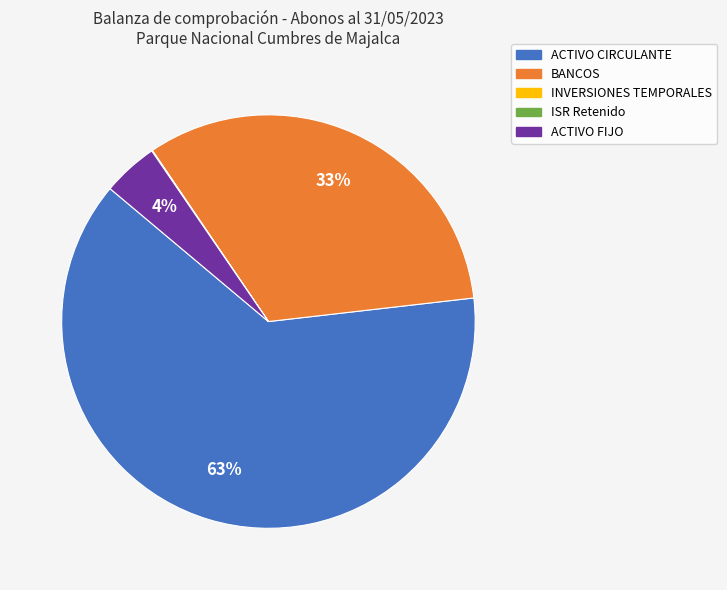

Combined, do BANCOS and ACTIVO FIJO account for over 50%?

No